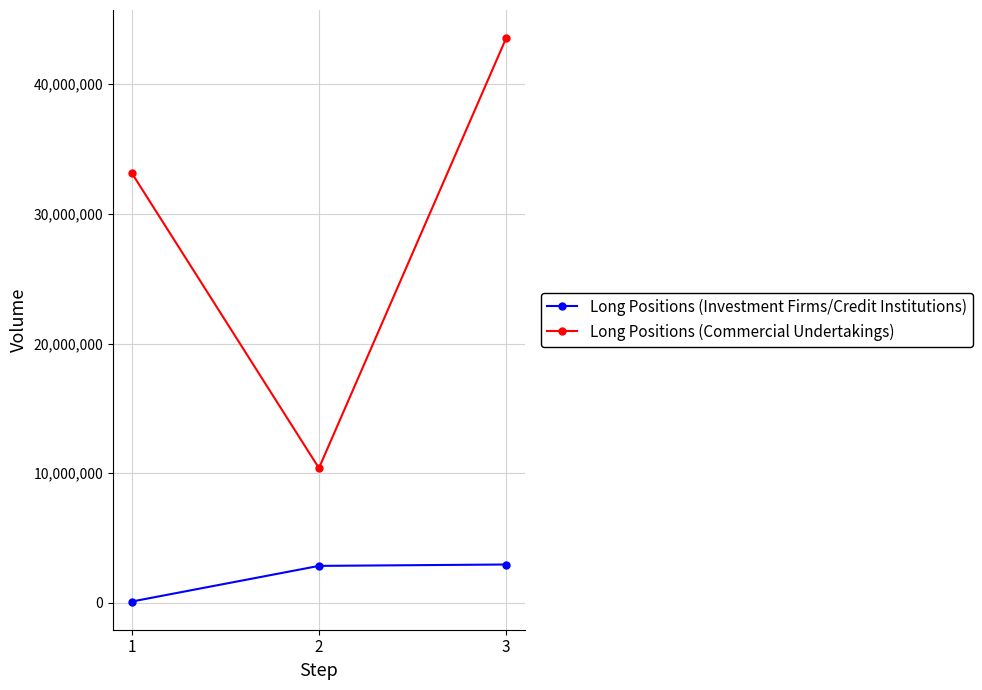

What is the value of the Long Positions (Commercial Undertakings) point at the 2nd from the left?

10395620